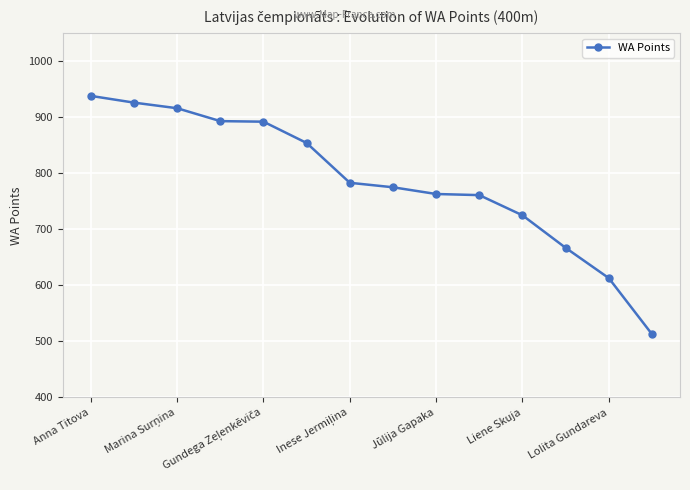

Does the chart display data point markers on the line(s)?

Yes